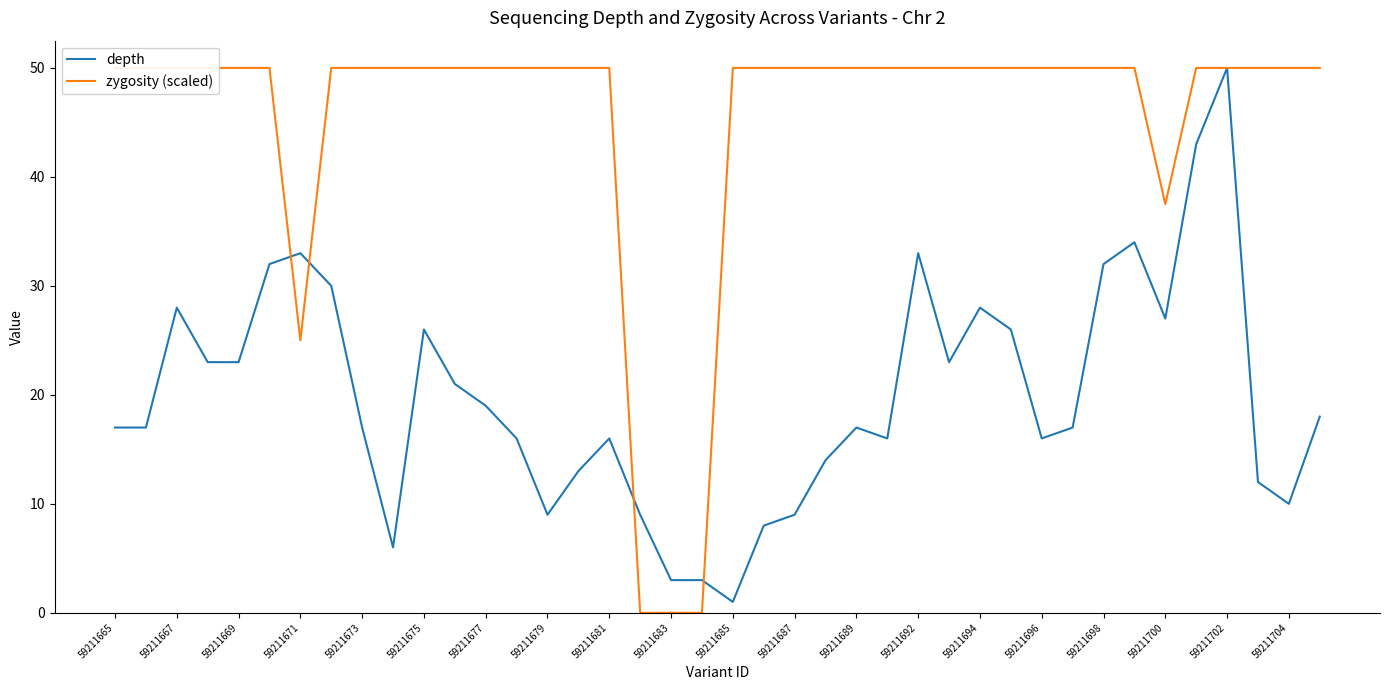

The value of depth at 59211702 is 50. True or false?

True